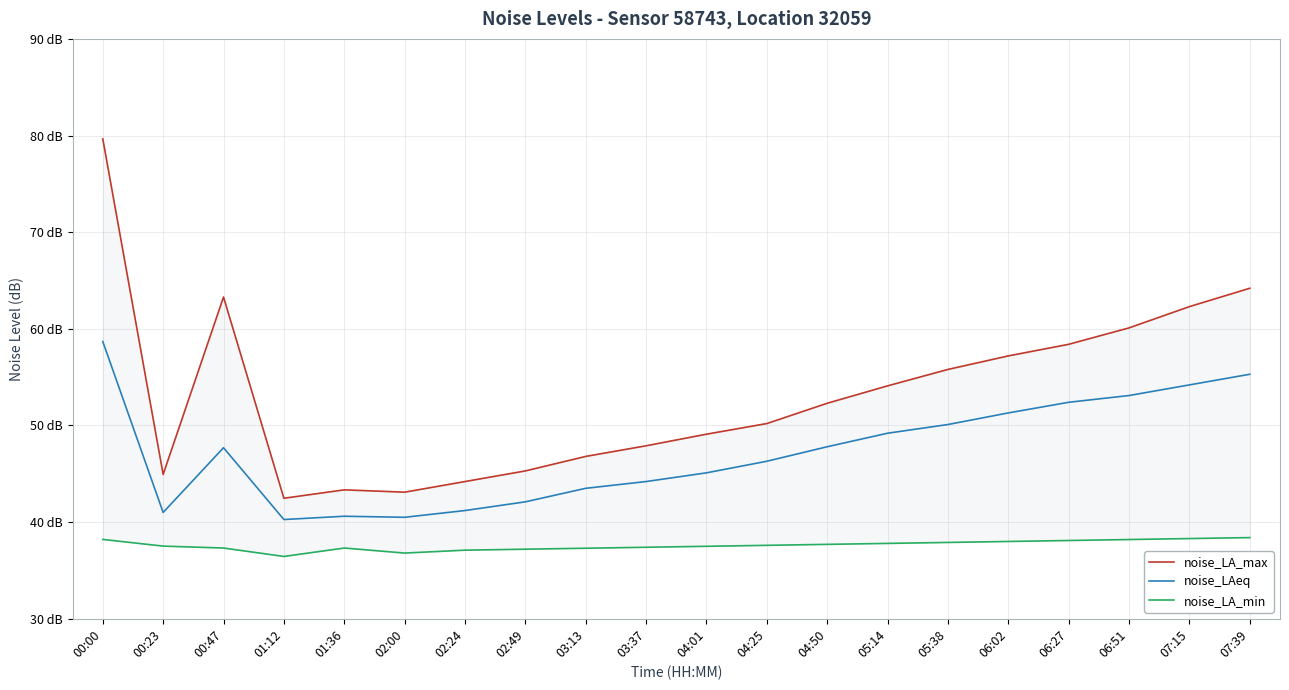

What are all the series names shown in the legend?

noise_LA_max, noise_LAeq, noise_LA_min